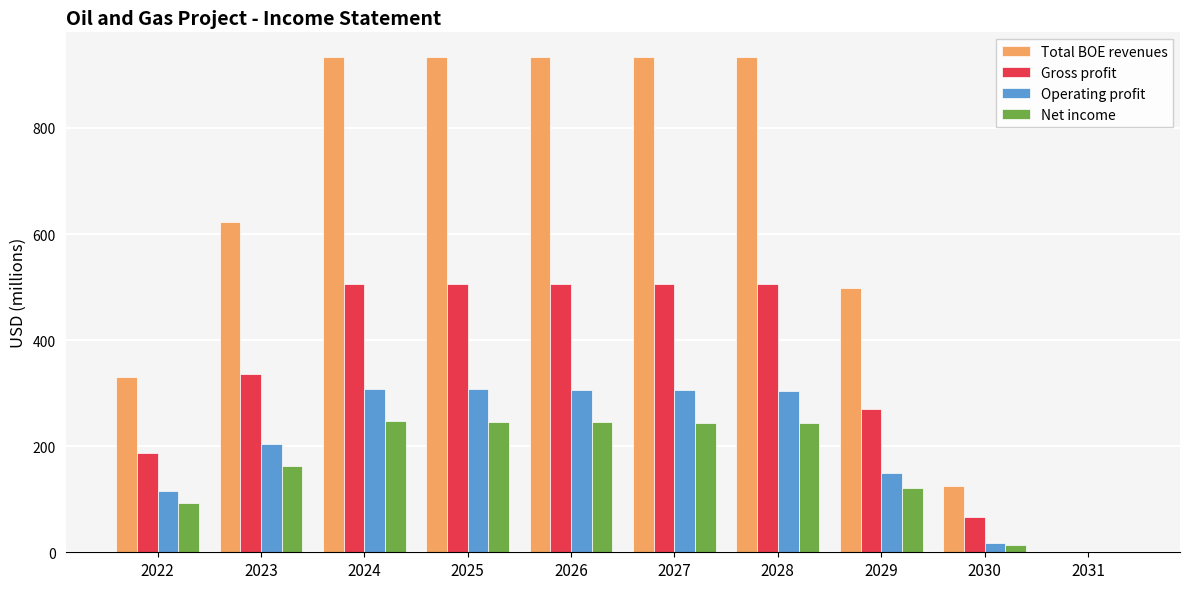

What is the sum of all Net income values?

1617.7